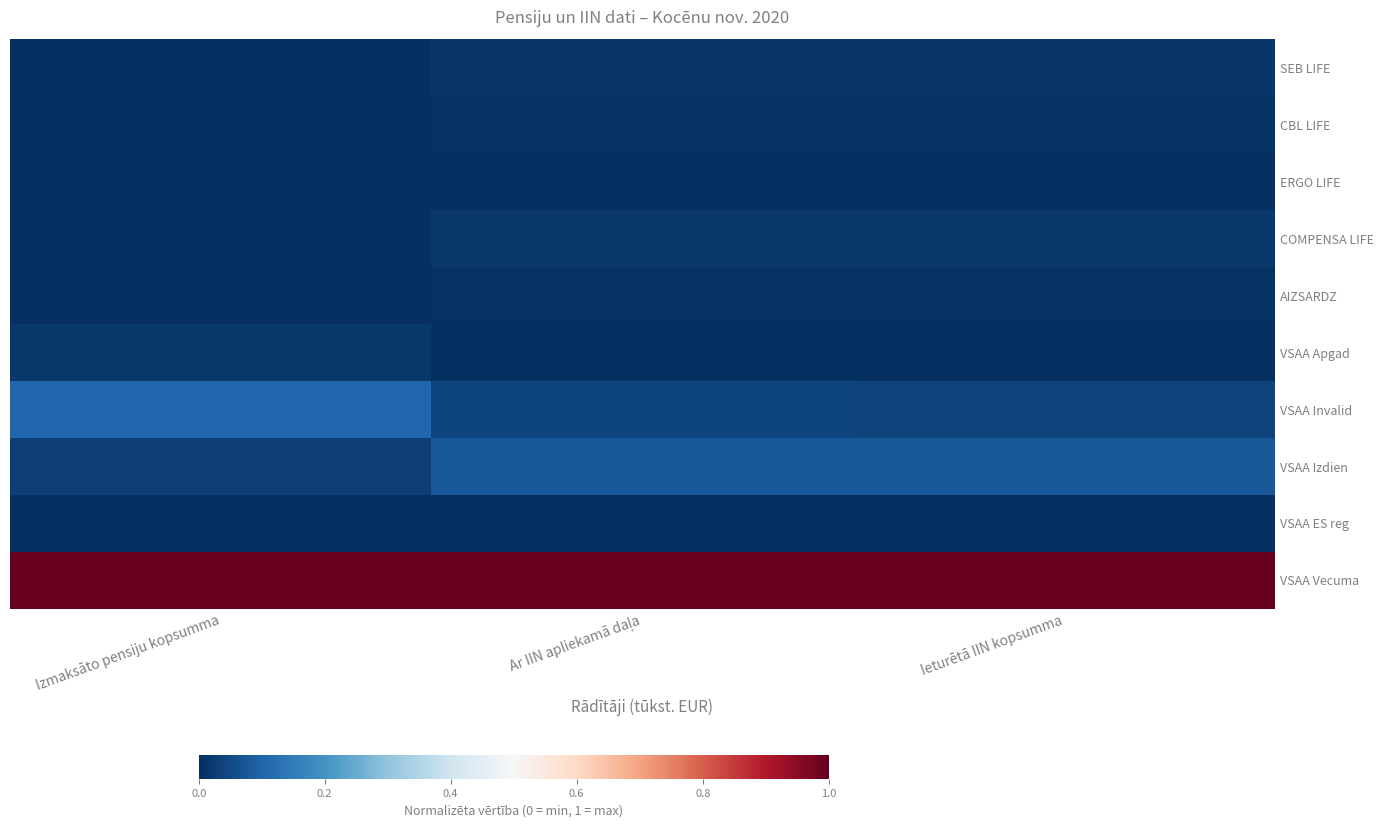

List the series in order of their peak value, lowest first.

VSAA ES reg, ERGO LIFE, CBL LIFE, AIZSARDZ, SEB LIFE, COMPENSA LIFE, VSAA Apgad, VSAA Izdien, VSAA Invalid, VSAA Vecuma